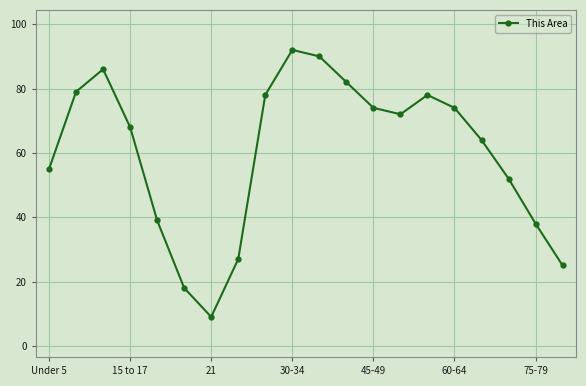

What is the difference between the second highest and minimum values?

81